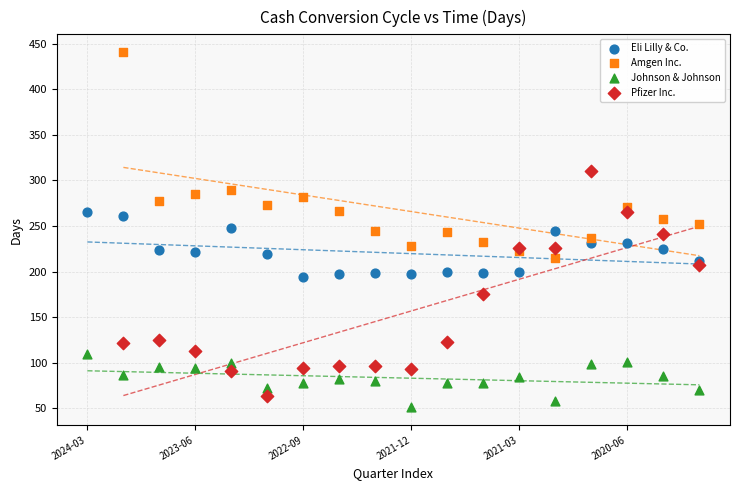

Which series reaches the maximum Y coordinate?

Amgen Inc.